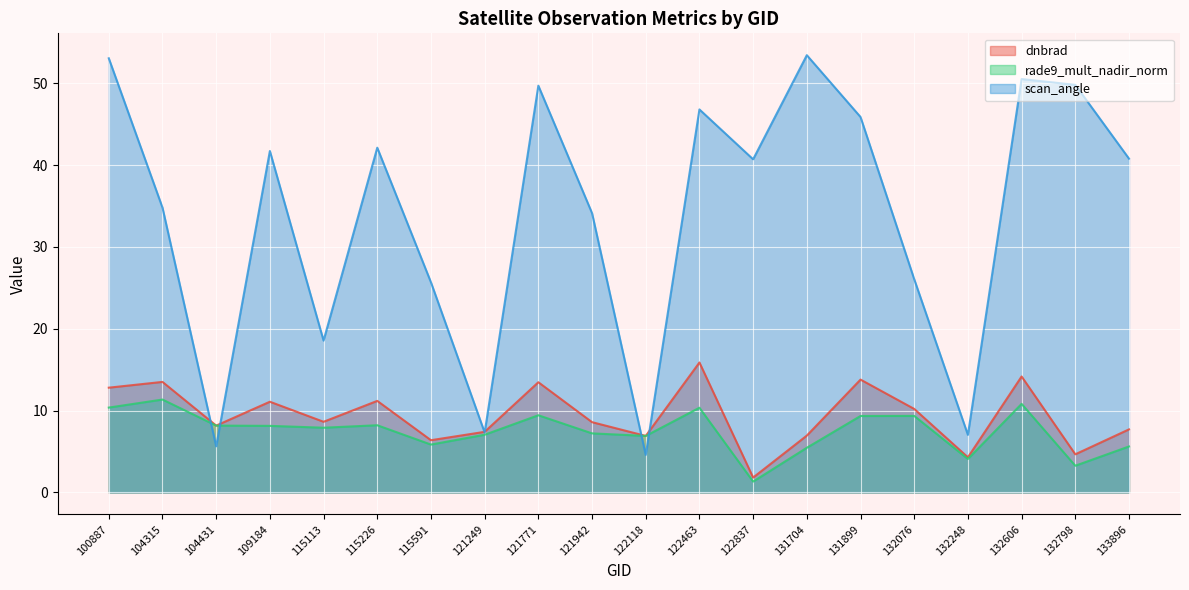

What is the sum of the rade9_mult_nadir_norm values at 131899 and 121249?

16.4